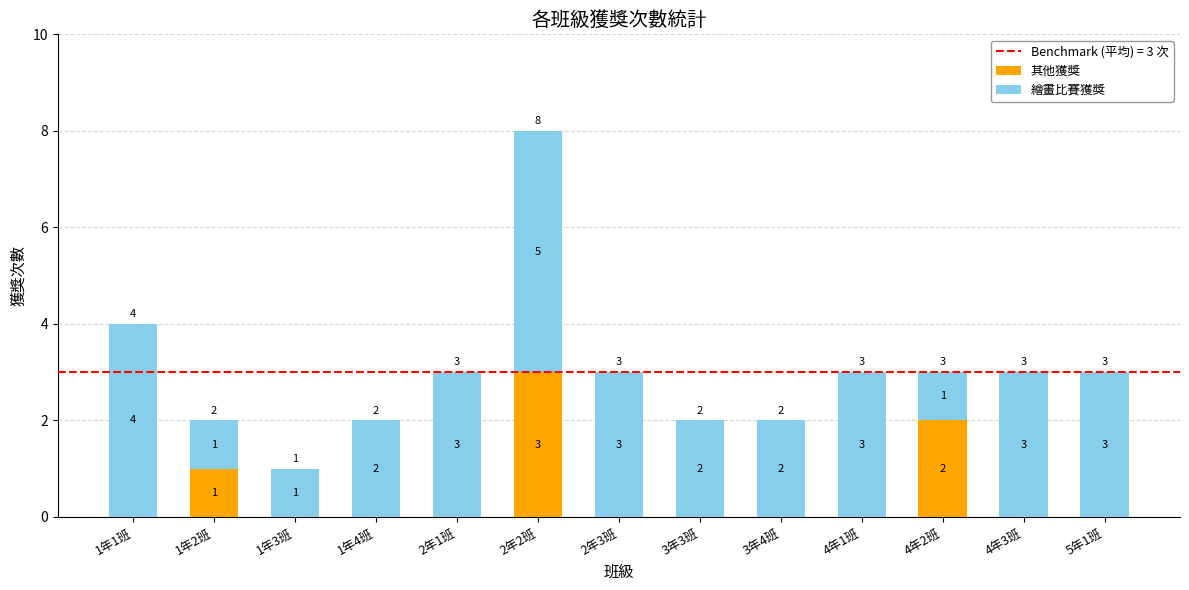

Reading left to right, transcribe the values for 其他獲獎.

1年1班=0	1年2班=1	1年3班=0	1年4班=0	2年1班=0	2年2班=3	2年3班=0	3年3班=0	3年4班=0	4年1班=0	4年2班=2	4年3班=0	5年1班=0